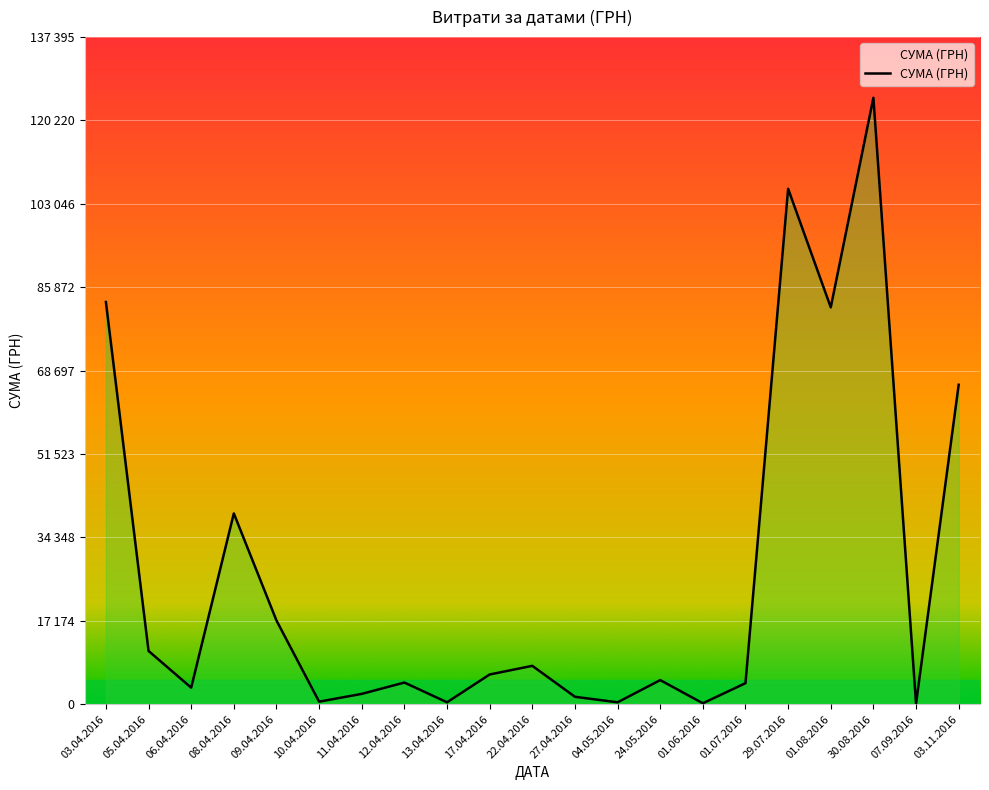

List the labels in order of value, largest first.

30.08.2016, 29.07.2016, 03.04.2016, 01.08.2016, 03.11.2016, 08.04.2016, 09.04.2016, 05.04.2016, 22.04.2016, 17.04.2016, 24.05.2016, 12.04.2016, 01.07.2016, 06.04.2016, 11.04.2016, 27.04.2016, 10.04.2016, 13.04.2016, 04.05.2016, 01.06.2016, 07.09.2016